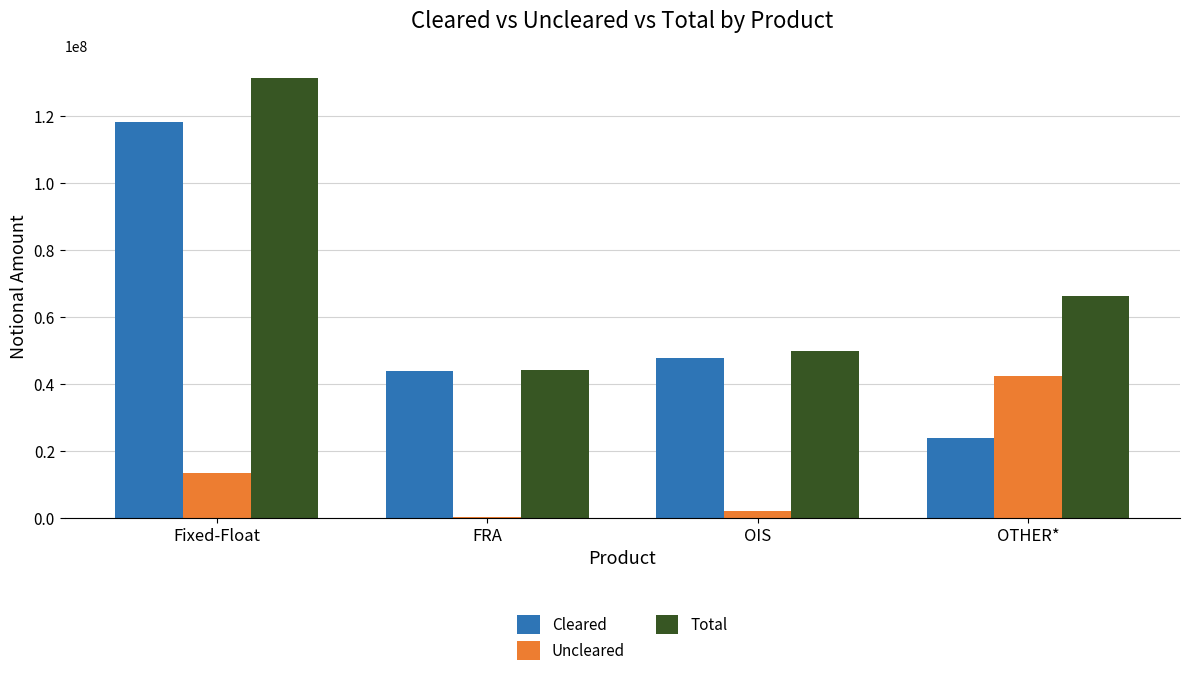

Rank the categories by Cleared value from lowest to highest.

OTHER*, FRA, OIS, Fixed-Float